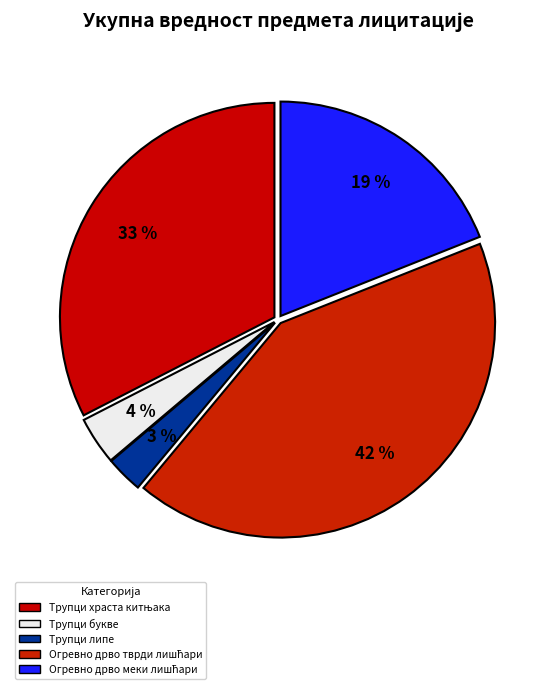

What is the total percentage of Трупци букве and Огревно дрво меки лишћари?

22.6%